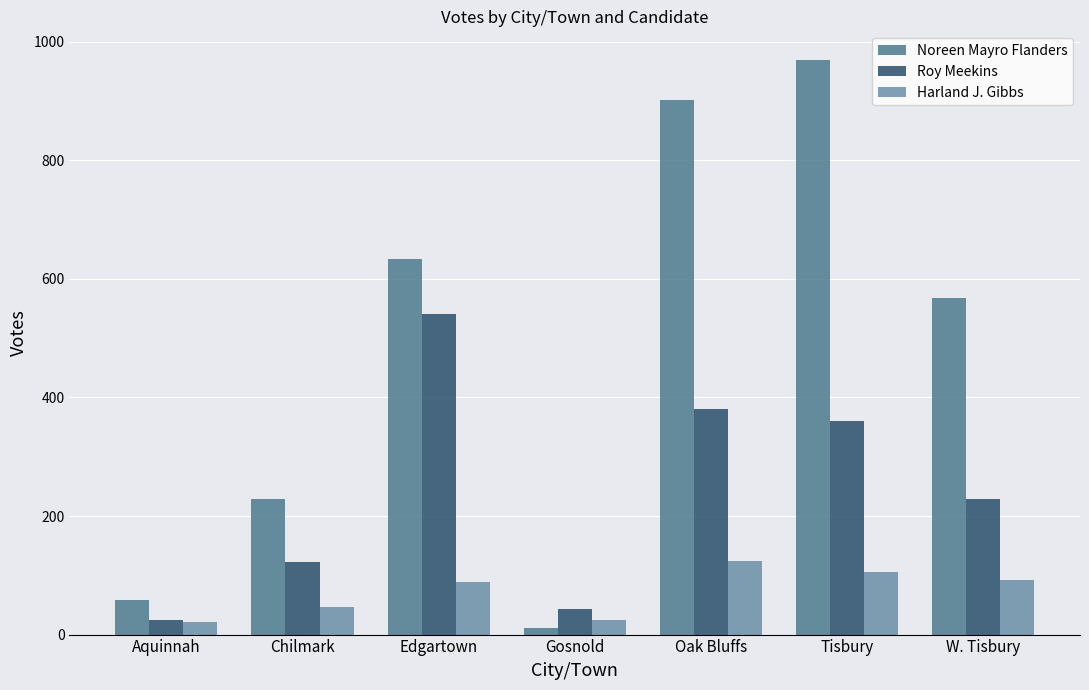

At which label does Noreen Mayro Flanders first exceed 567?

Edgartown